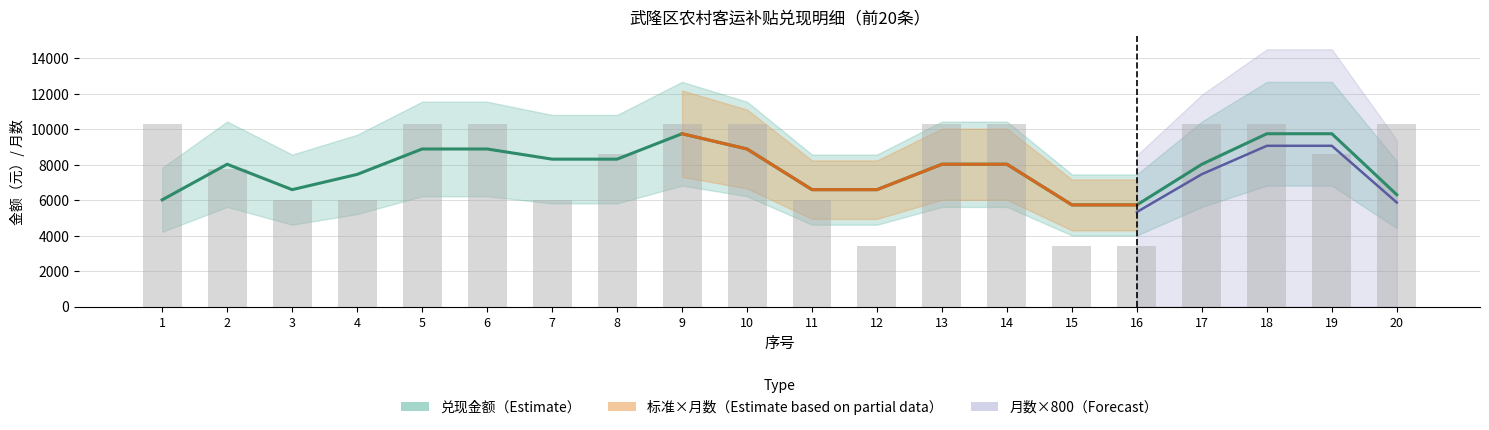

Is it true that 补贴标准 equals 555 at 1?

False